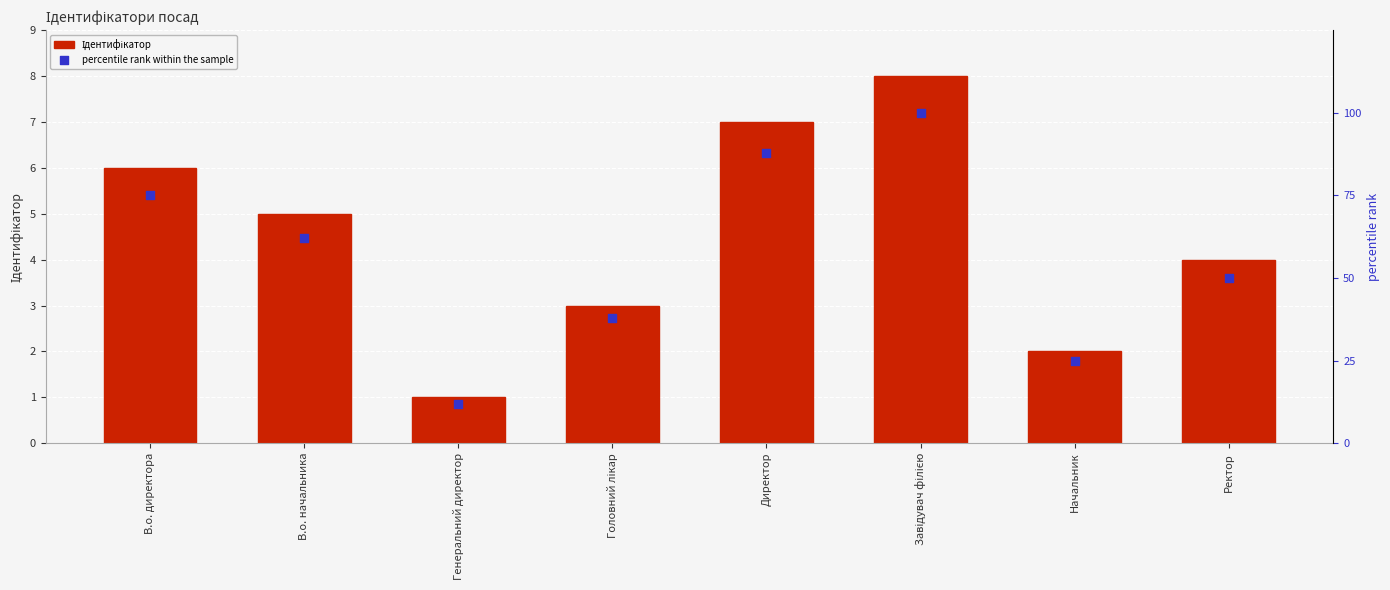

At how many categories does at least one series exceed 92?

1